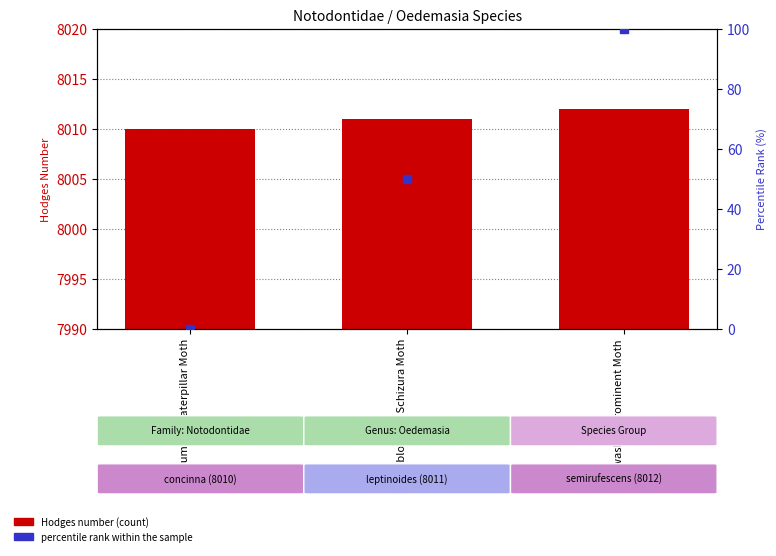

Is the value of percentile rank within the sample at Red-washed Prominent Moth greater than the value of Hodges number at Red-washed Prominent Moth?

No